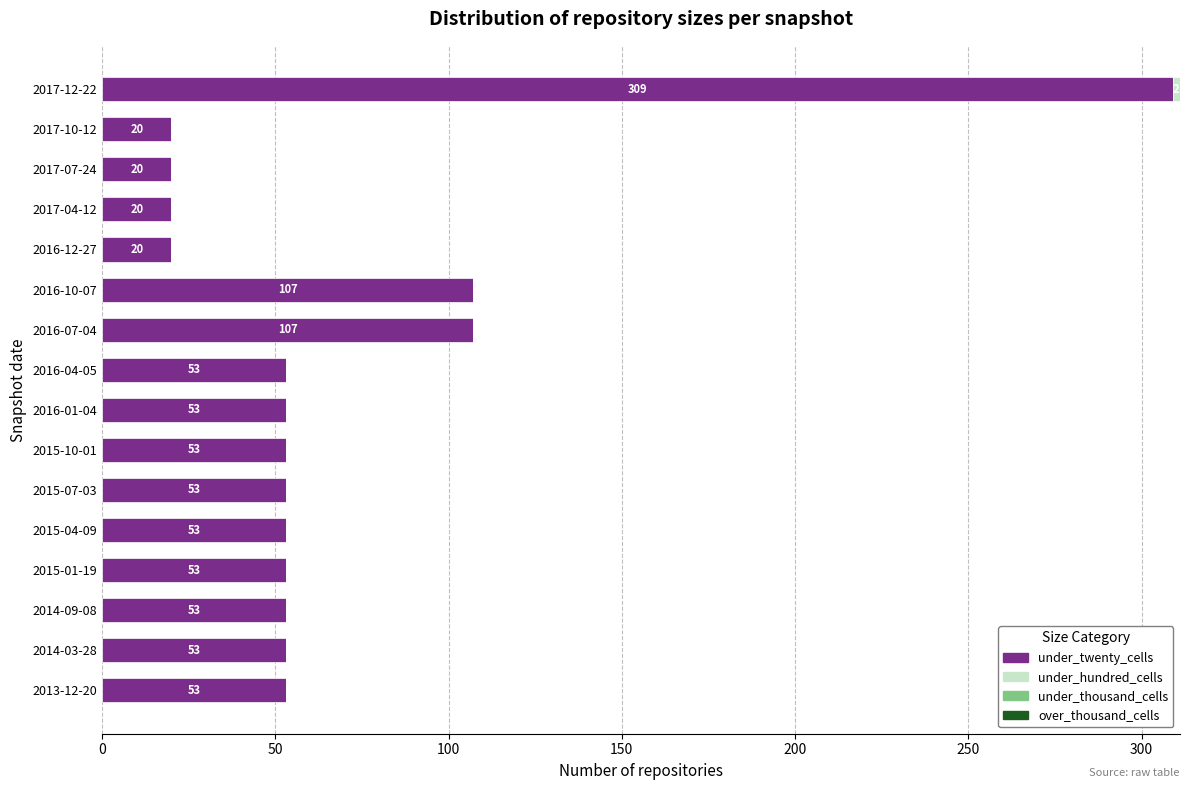

At which category is the sum across all series the highest?

2017-12-22